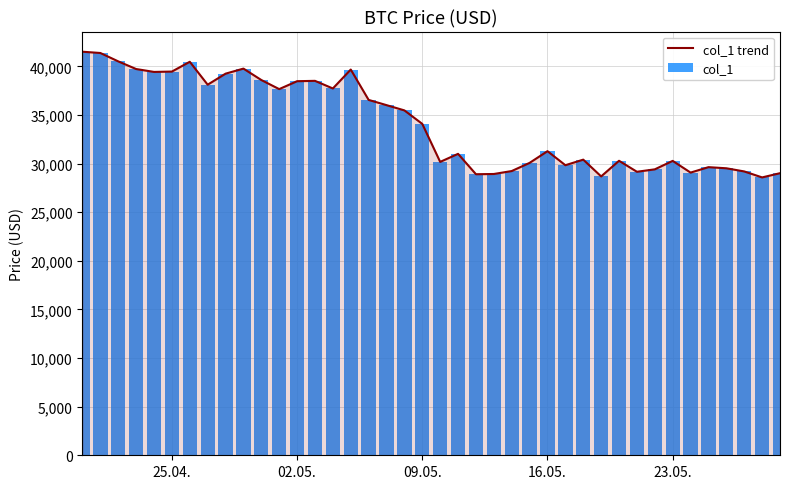

What is the highest value of the col_1 trend series?

41507.3